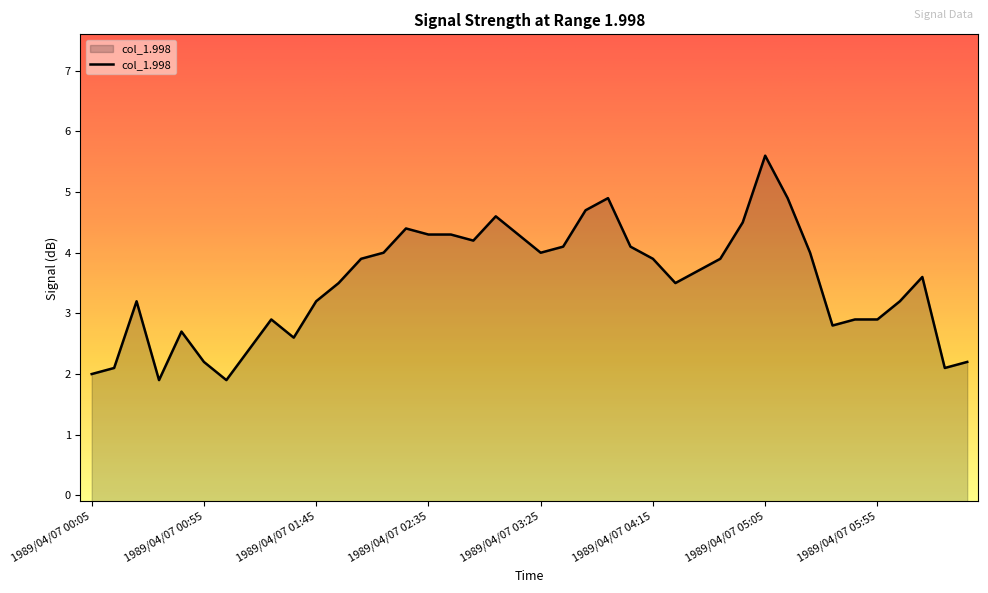

Is it true that the value at 1989/04/07 01:15 is 1.2?

False